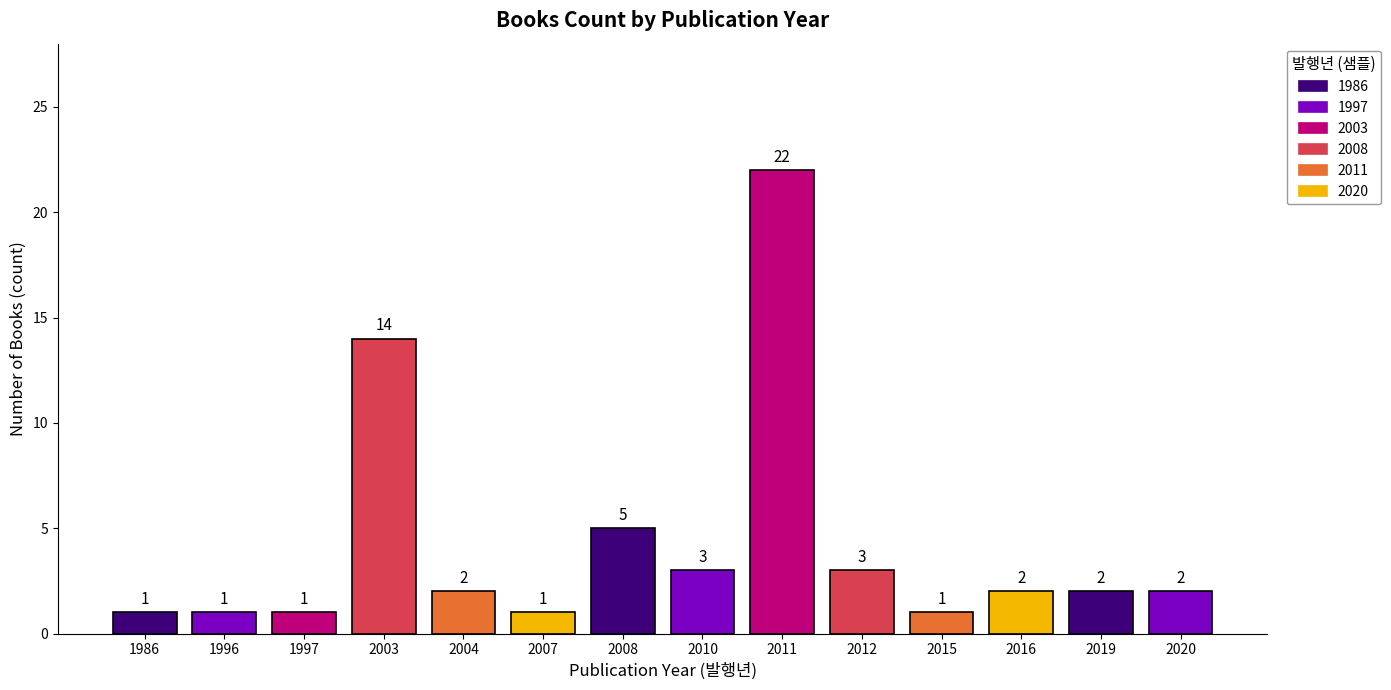

Where is the data nearest to the value 11?

2003